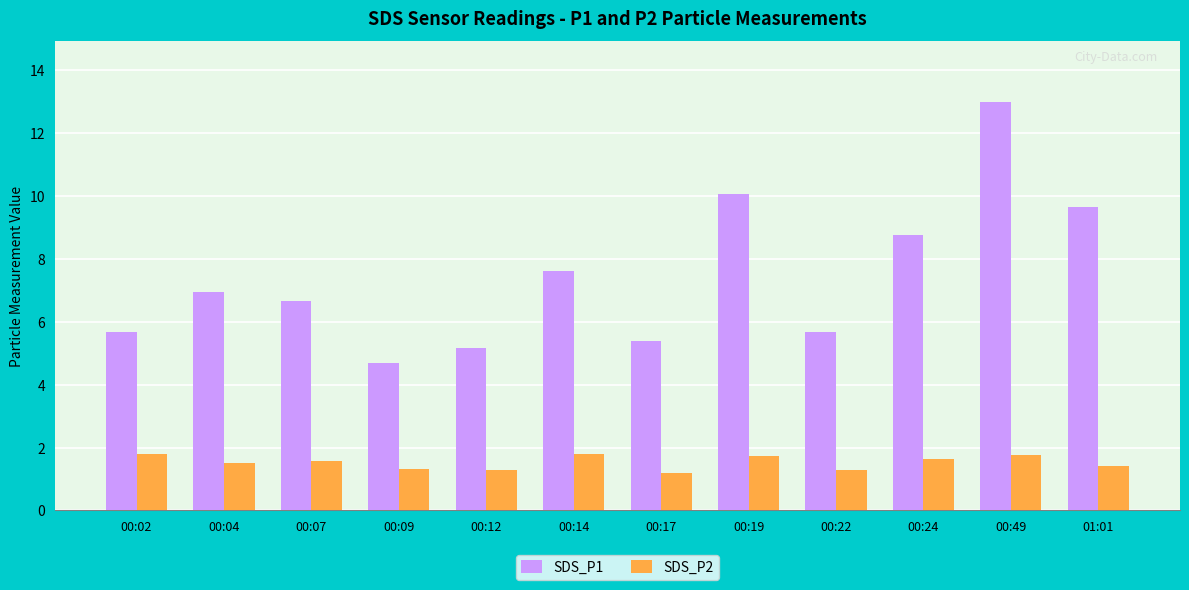

The value of SDS_P1 at 00:17 is 5.4. True or false?

True